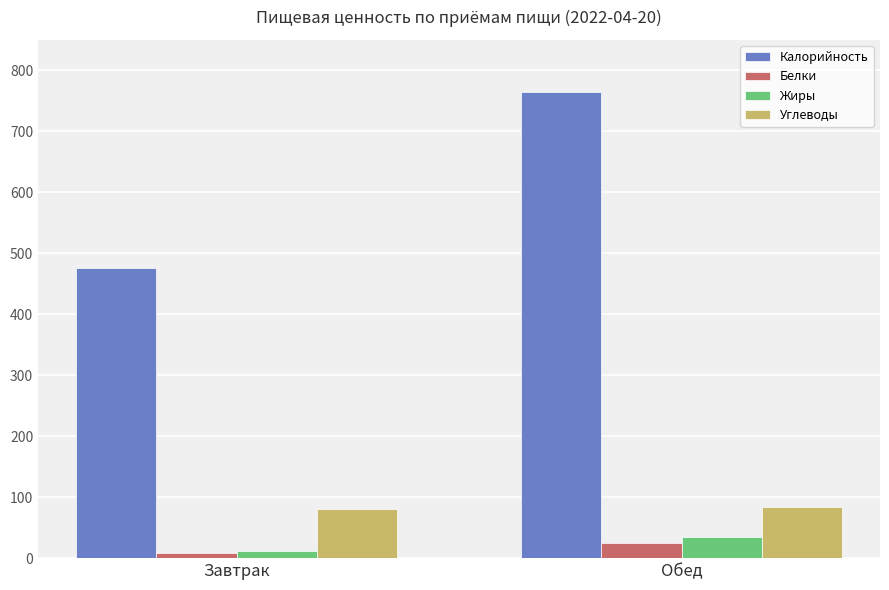

What is the average value of the Жиры series?

23.9